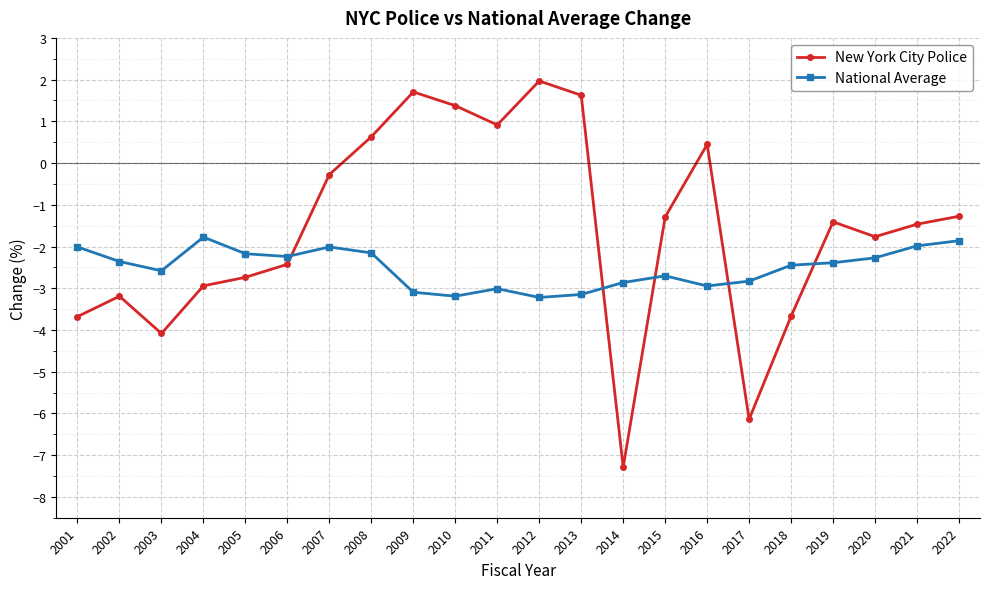

What is the minimum value shown in the chart?

-7.3